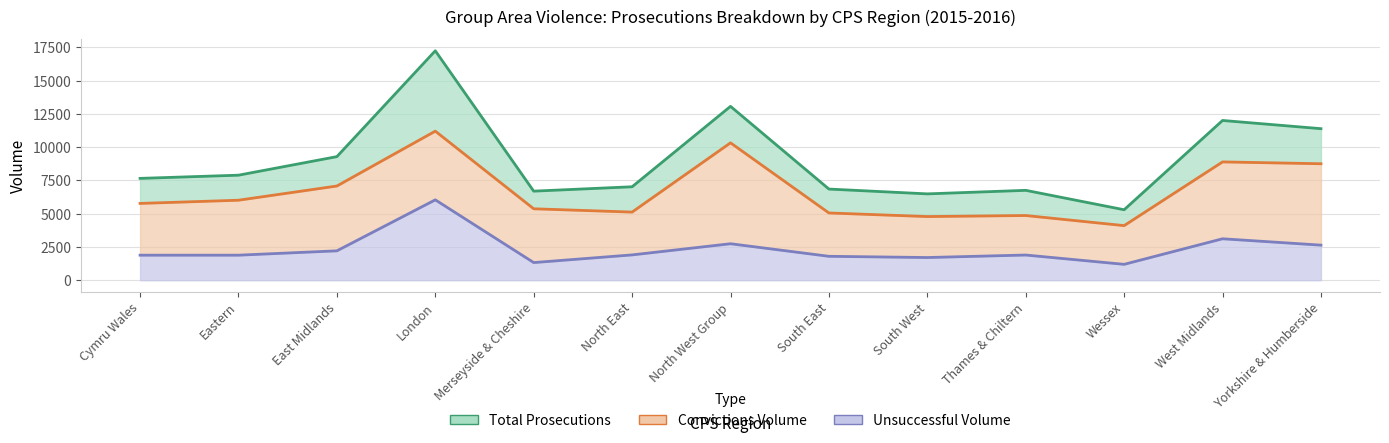

Which has a higher value, Yorkshire & Humberside or South West?

Yorkshire & Humberside